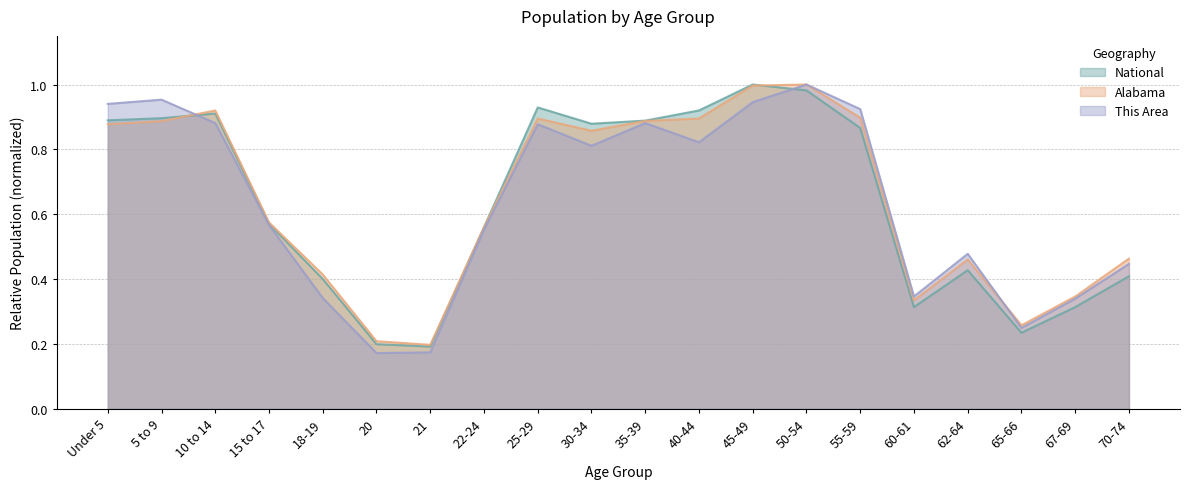

Which series has the widest spread of values?

This Area